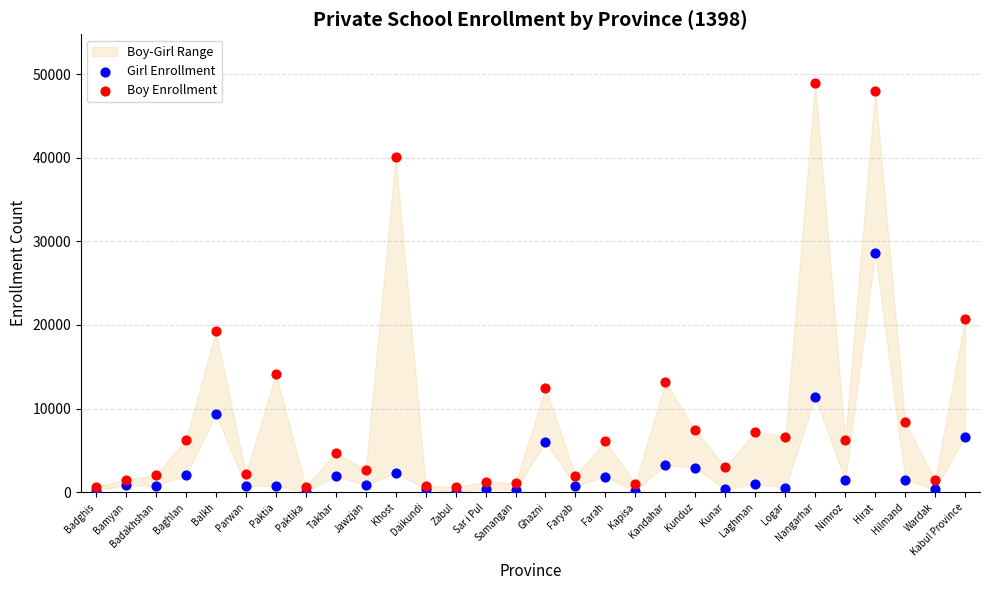

Which series reaches the minimum Y coordinate?

Girl Enrollment